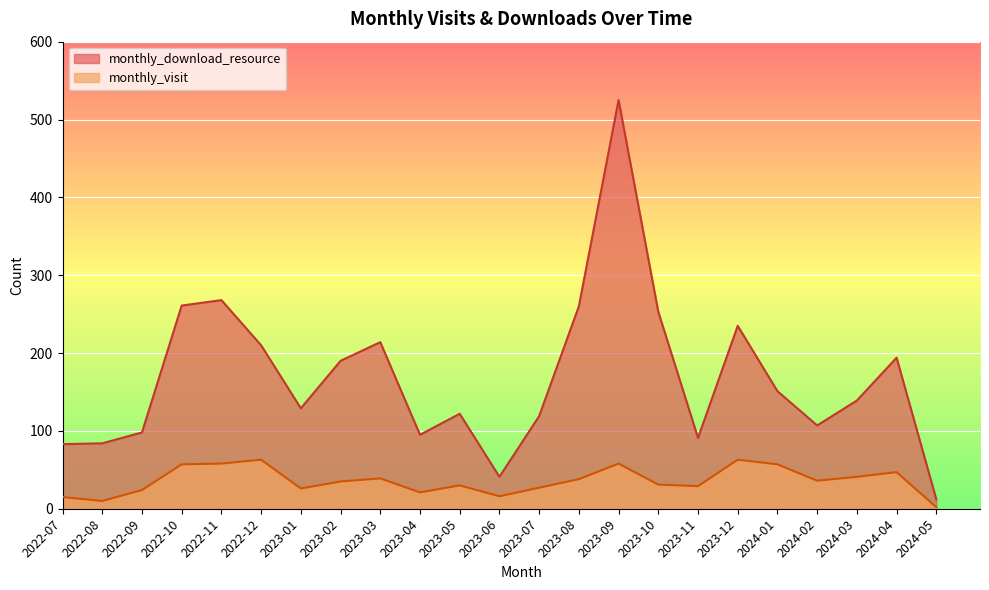

What is the difference between the second highest and minimum values in the monthly_download_resource series?

256